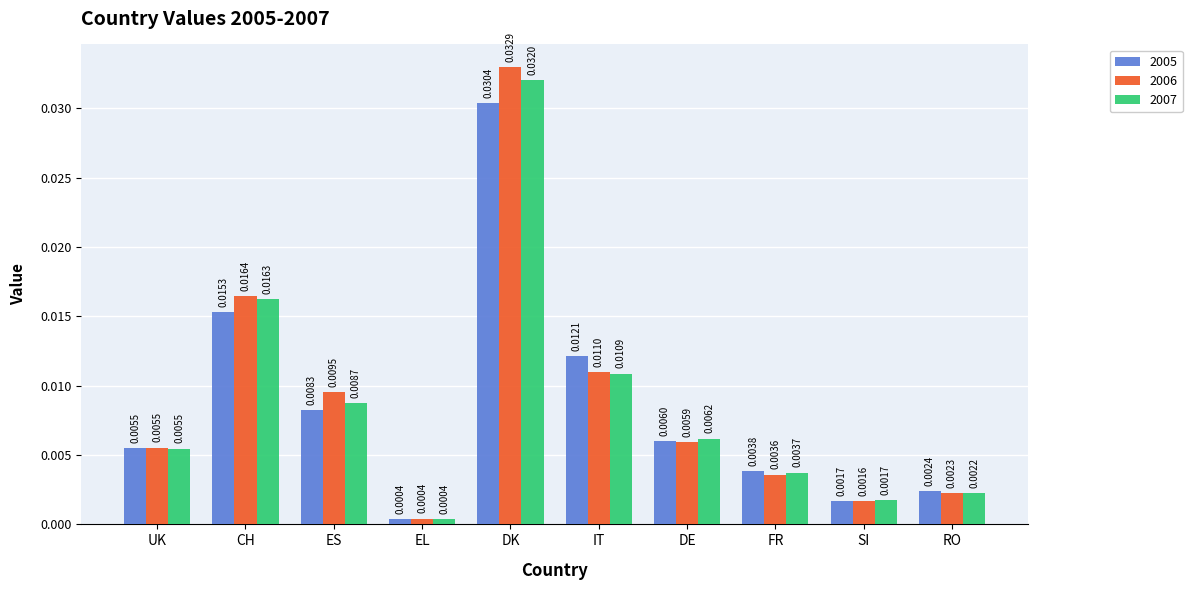

What is the label of the 4th bar from the right?

DE